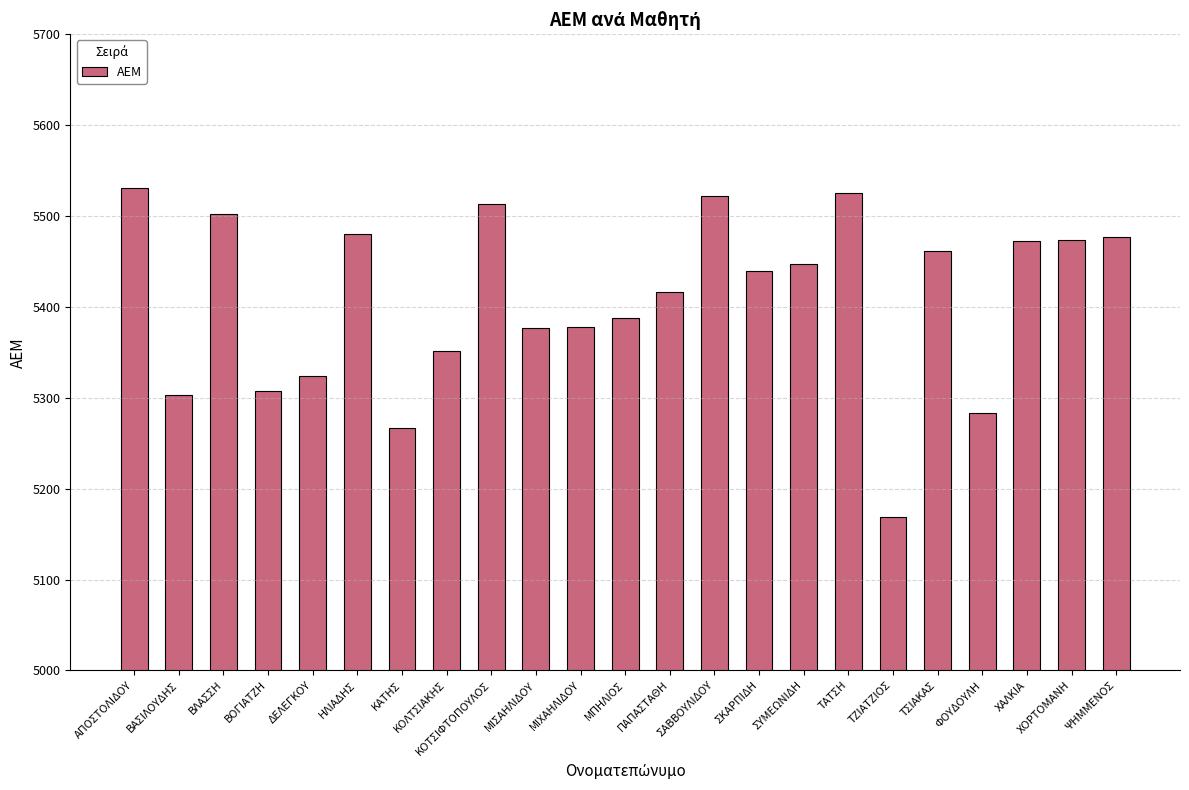

What is the change in value from ΠΑΠΑΣΤΑΘΗ to ΧΑΛΚΙΑ?

+56